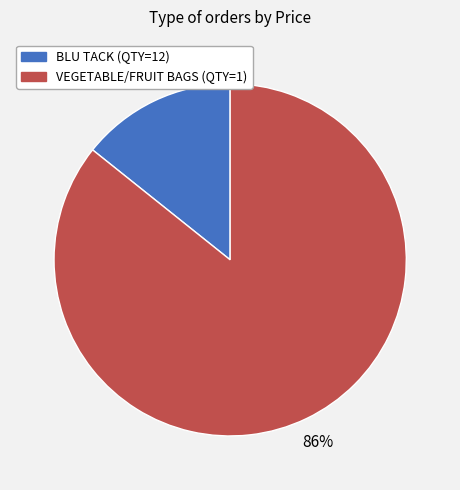

Does any single category account for the majority?

Yes